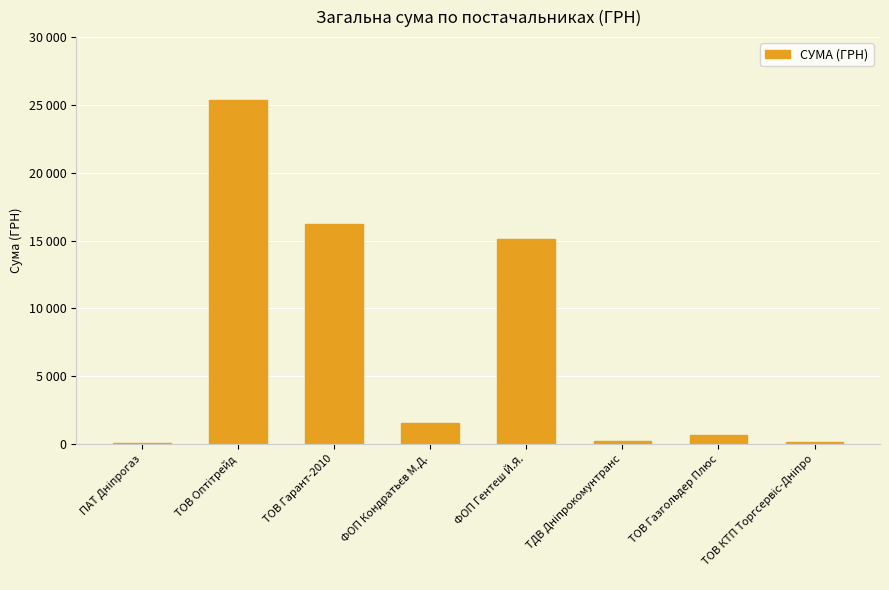

Are the bars horizontal?

No